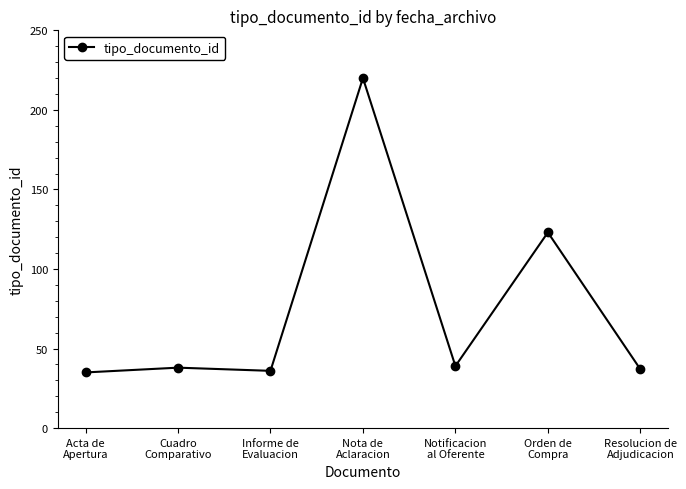

What is the ratio of the value at Nota de
Aclaracion to the value at Orden de
Compra?

1.8